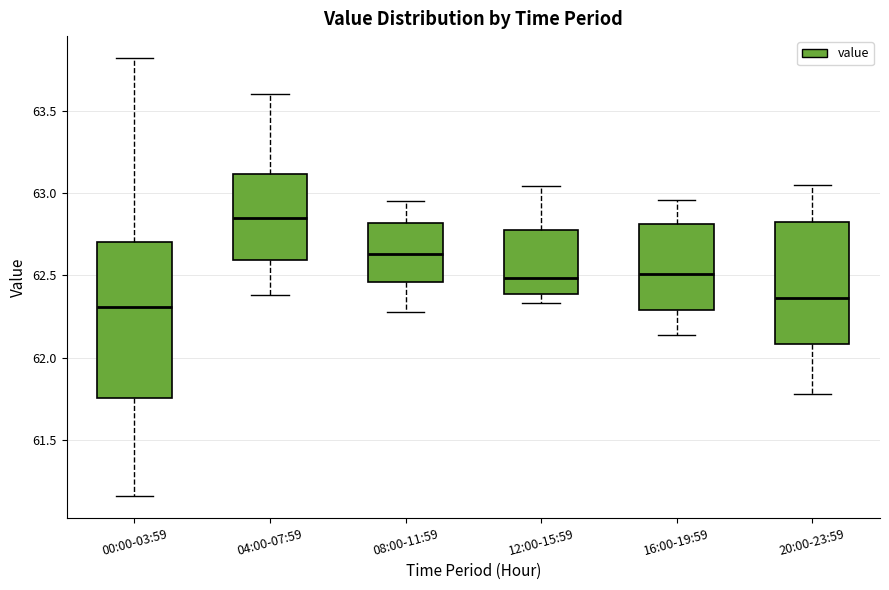

Reading left to right, read every box against the y-axis: the position of its median line, the range the box covers, and the ends of its whiskers. The values are not printed on the chart, so give them approximately, as read against the axis.

00:00-03:59: median 62.30, box 61.75 to 62.70, whiskers 61.15 to 63.80
04:00-07:59: median 62.85, box 62.60 to 63.10, whiskers 62.40 to 63.60
08:00-11:59: median 62.65, box 62.45 to 62.80, whiskers 62.30 to 62.95
12:00-15:59: median 62.50, box 62.40 to 62.80, whiskers 62.35 to 63.05
16:00-19:59: median 62.50, box 62.30 to 62.80, whiskers 62.15 to 62.95
20:00-23:59: median 62.35, box 62.10 to 62.85, whiskers 61.80 to 63.05